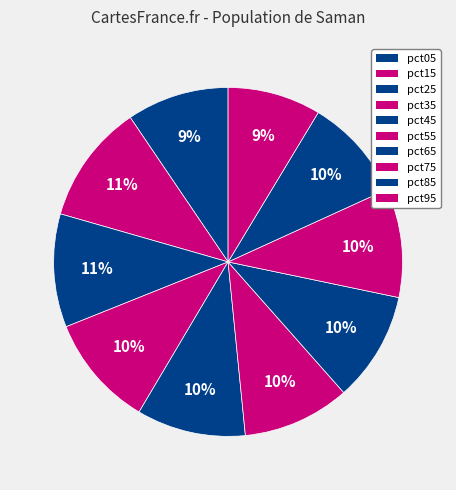

Does pct75 represent more than half of the total?

No